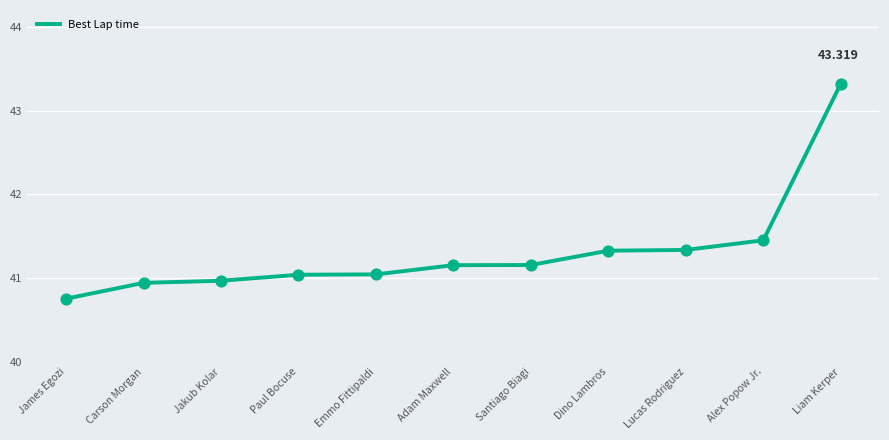

Which has a higher value, Lucas Rodriguez or Liam Kerper?

Liam Kerper